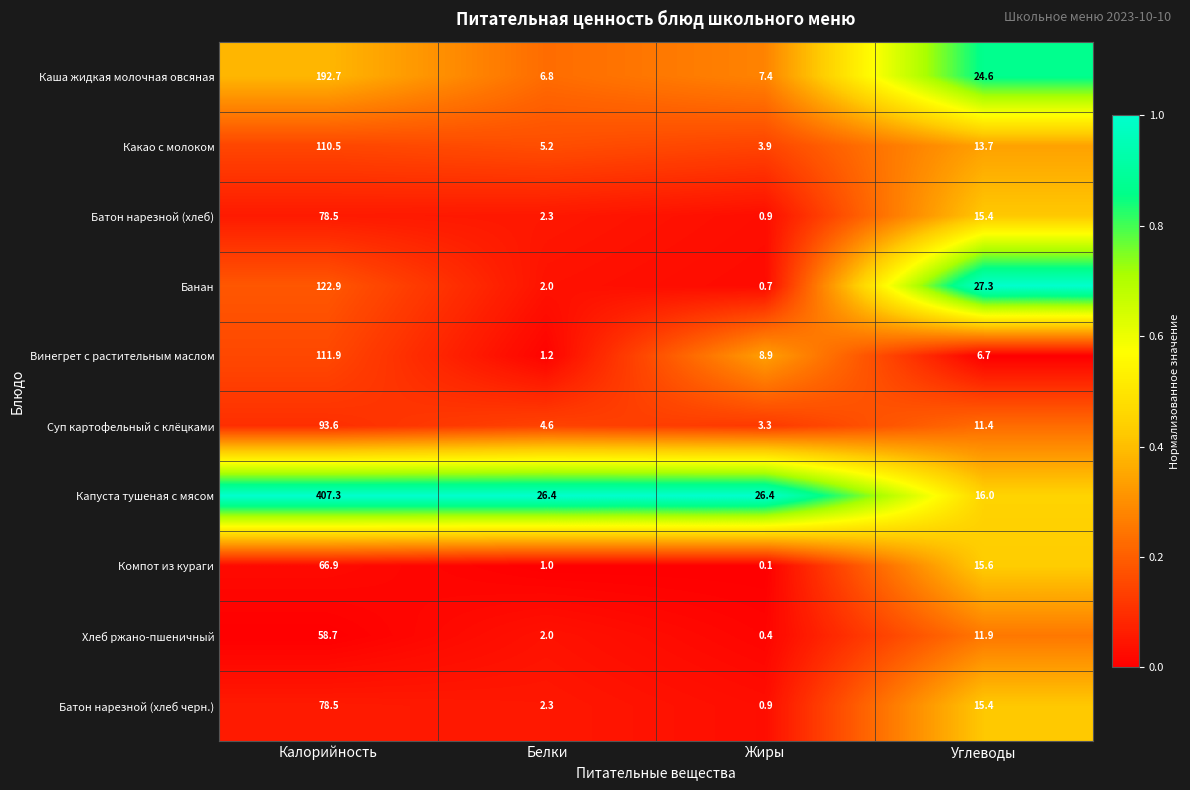

What is the sum of the Каша жидкая молочная овсяная values at Углеводы and Калорийность?

217.3